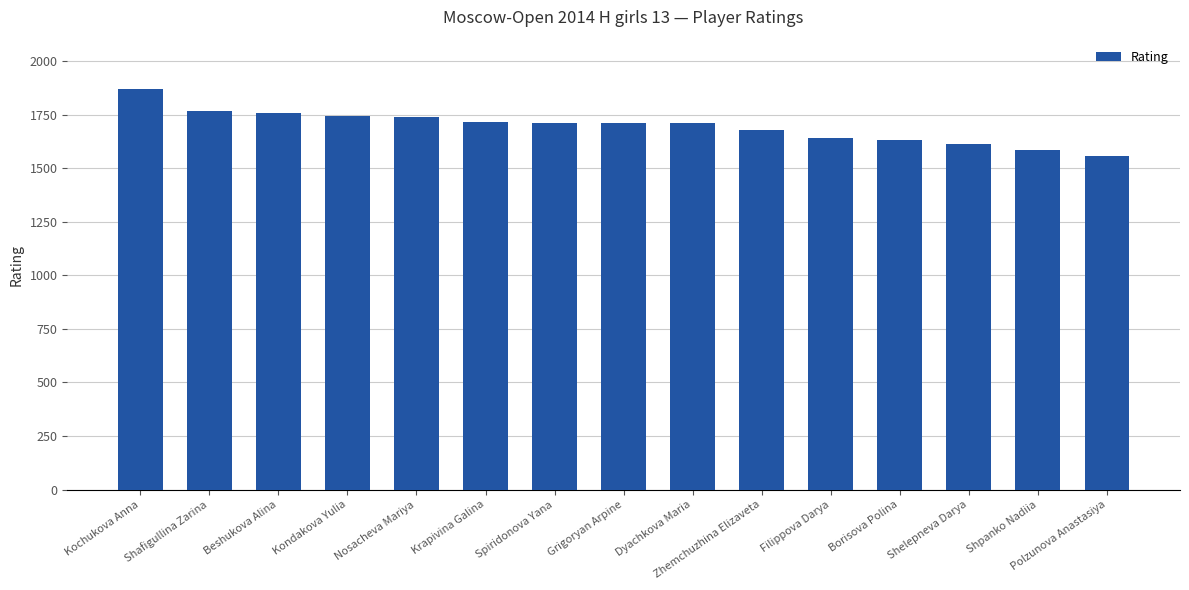

What is the sum of all values?

25424